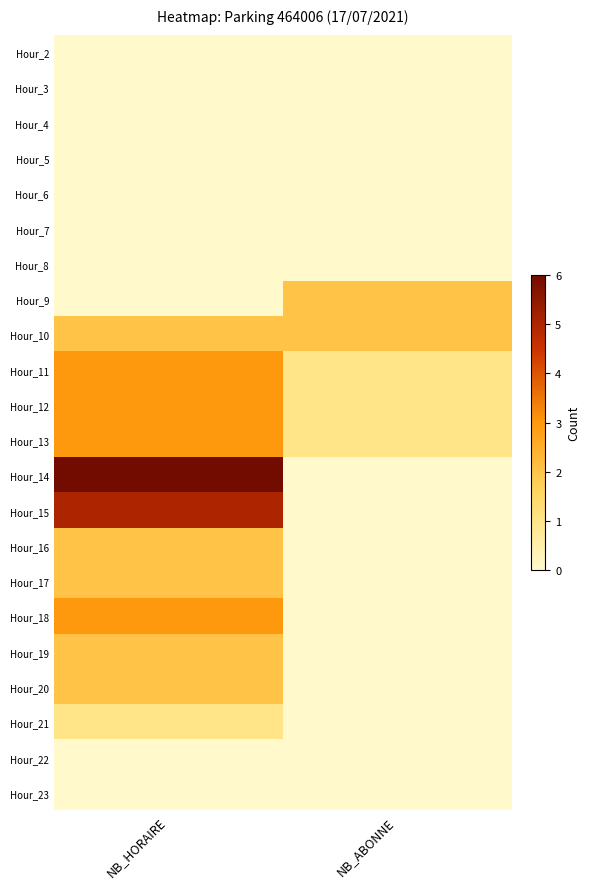

What is the total value across all series at NB_ABONNE?

7